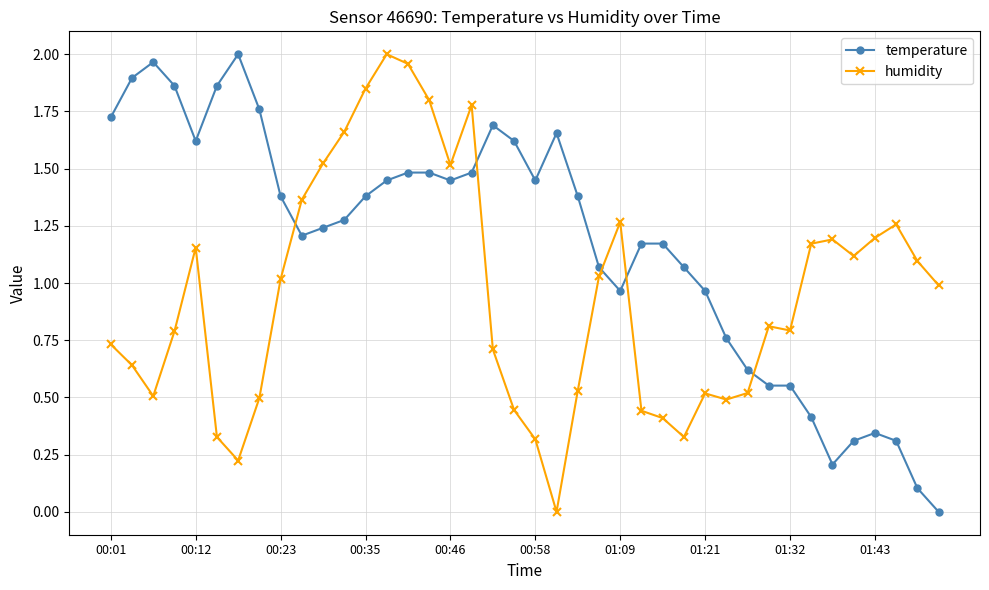

Which series ends up on top after the final intersection of humidity and temperature?

humidity